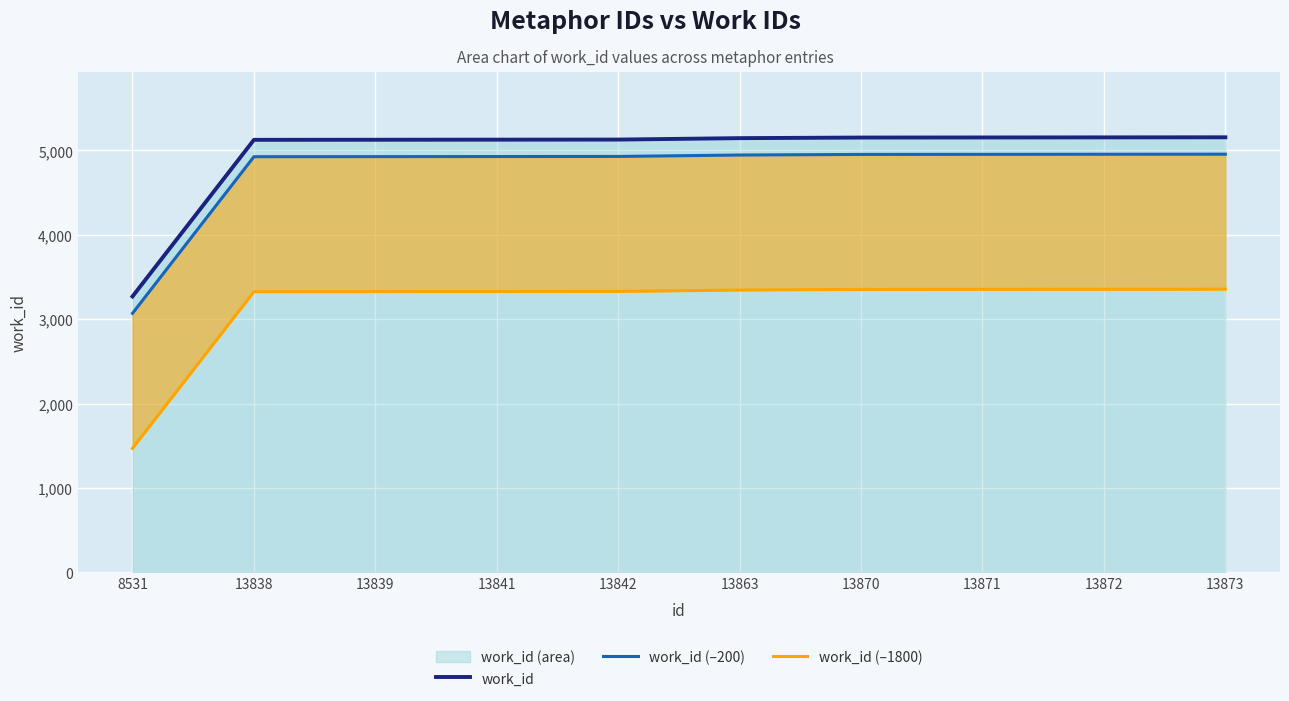

What is the maximum value shown in the chart?

5156